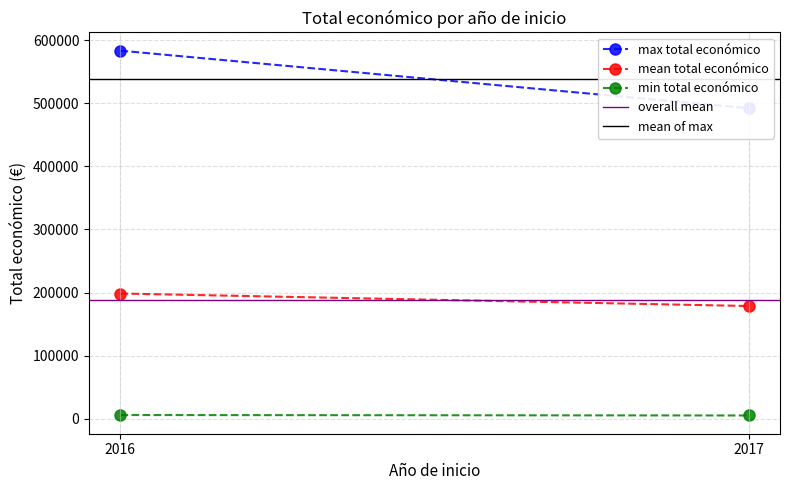

Rank the series at 2016 from highest to lowest value.

max total económico, mean of max, mean total económico, overall mean, min total económico